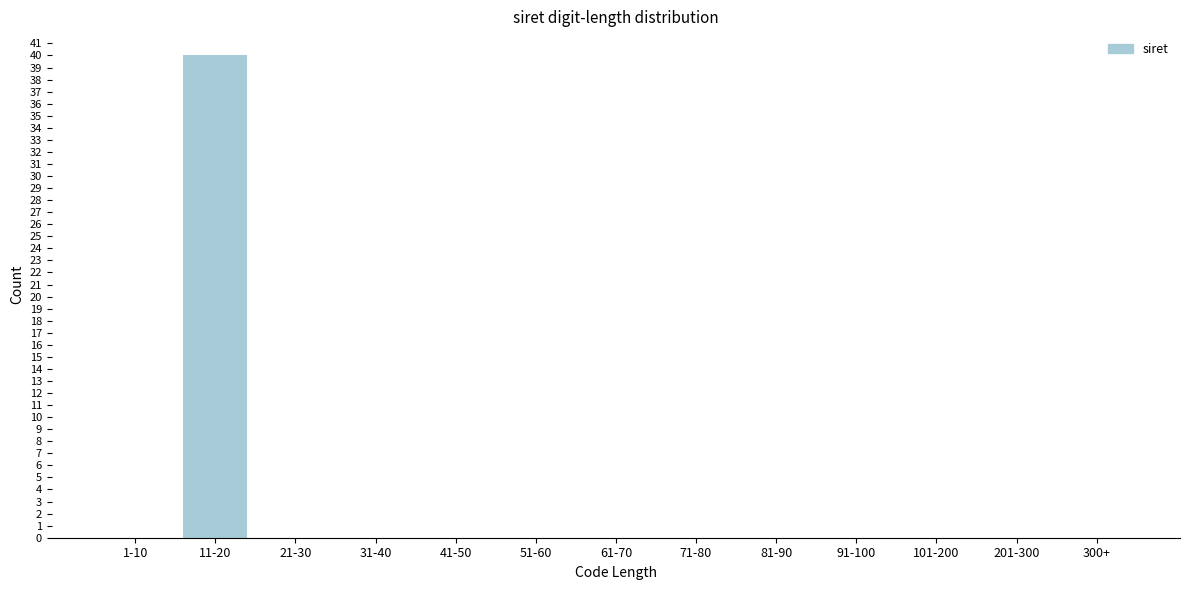

Reading left to right, list all the values displayed in this chart.

1-10=0	11-20=40	21-30=0	31-40=0	41-50=0	51-60=0	61-70=0	71-80=0	81-90=0	91-100=0	101-200=0	201-300=0	300+=0